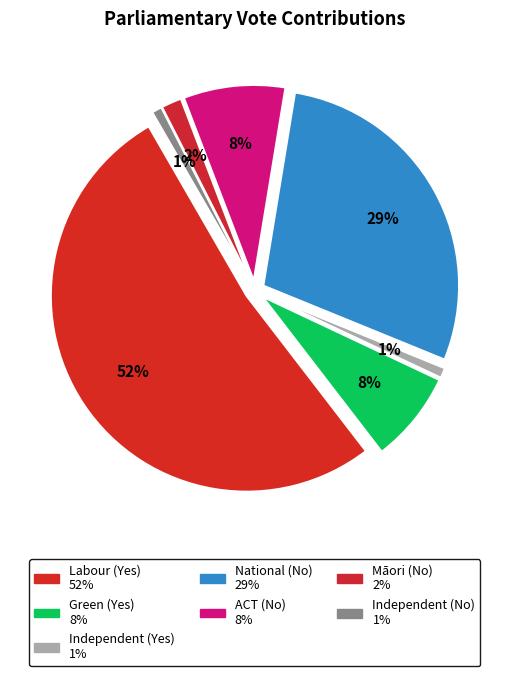

Rank the categories by value from lowest to highest.

Independent (Yes), Independent (No), Māori (No), Green (Yes), ACT (No), National (No), Labour (Yes)